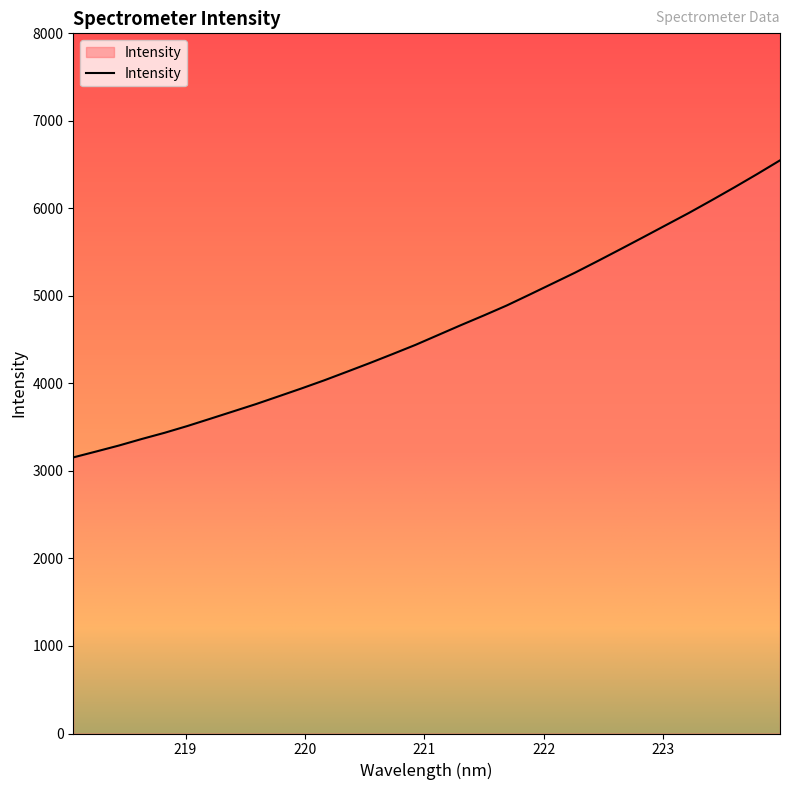

What is the difference between the maximum and minimum values?

3394.1